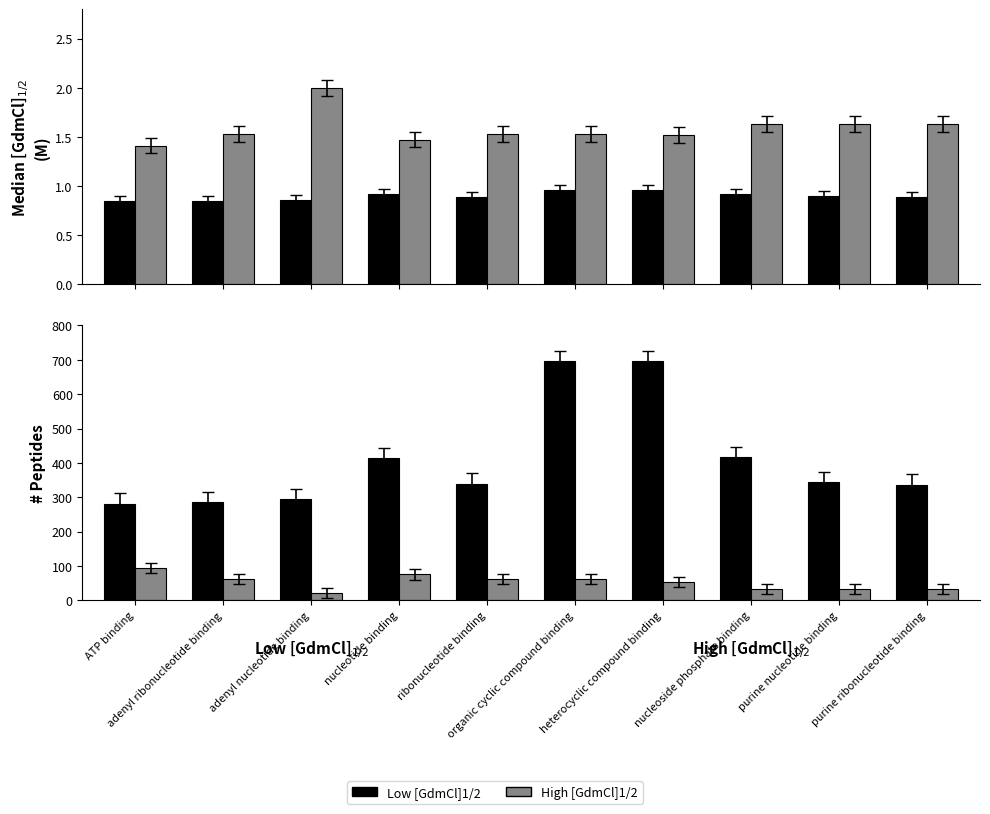

List the series in order of their peak value, highest first.

Low [GdmCl]1/2, High [GdmCl]1/2